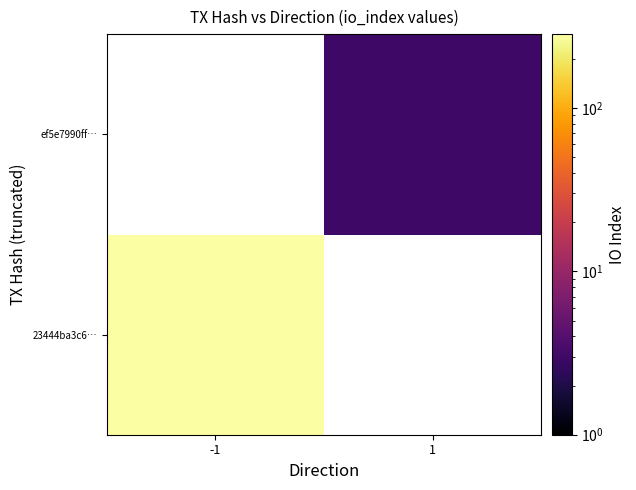

Is it true that ef5e7990ff… equals 4.1 at 1?

False